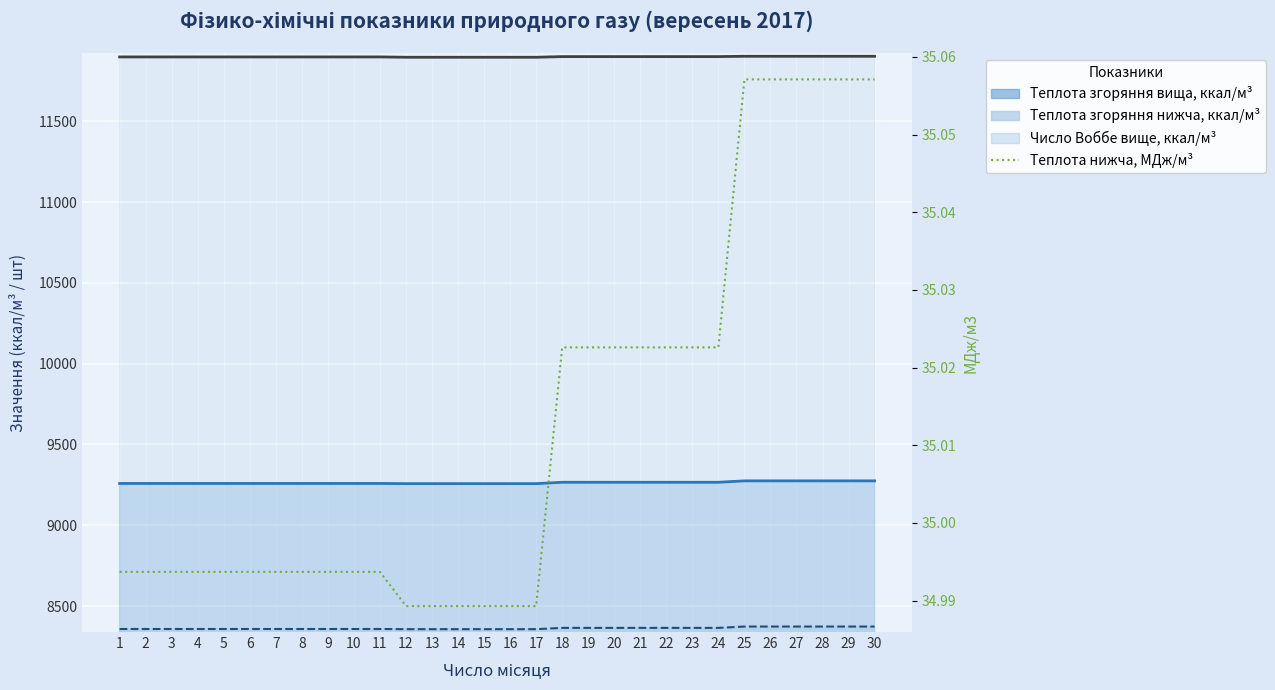

Between 11 and 29, which is larger?

29